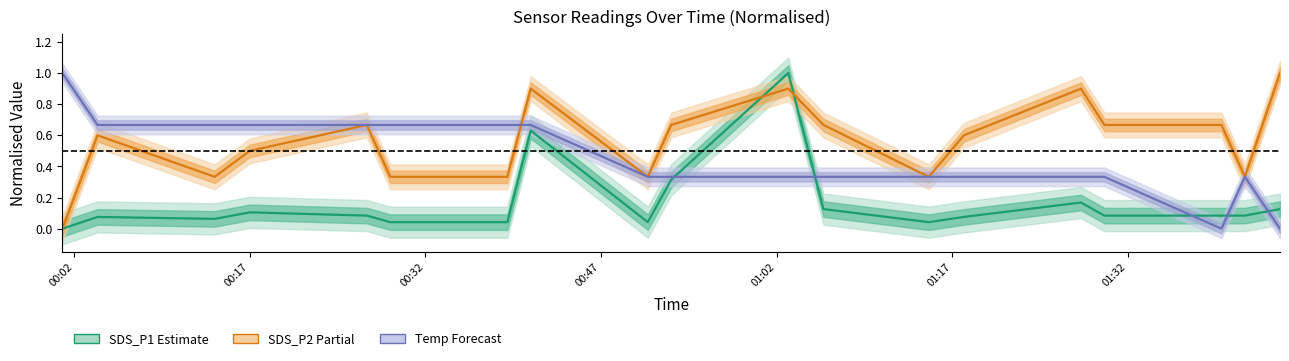

Is the value of SDS_P1 at 14 greater than the value of SDS_P2 at 15?

No